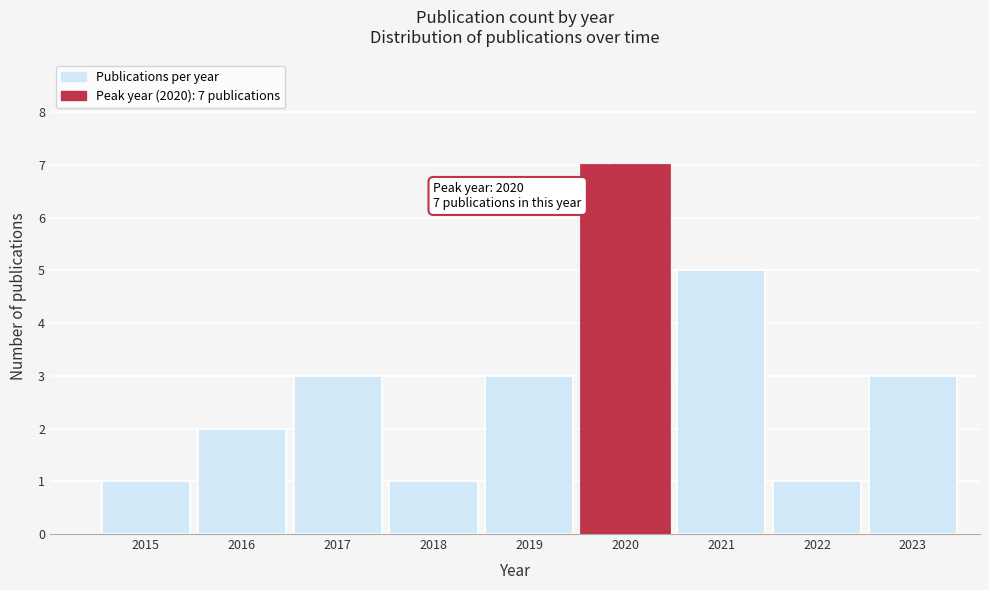

Reading left to right, what are all the values shown in this chart?

1	2	3	1	3	7	5	1	3